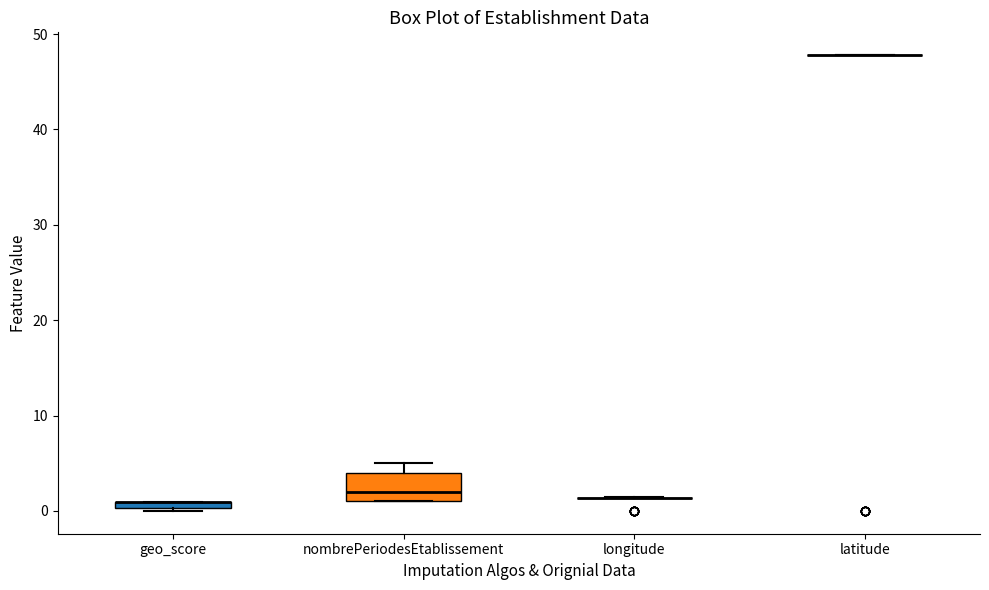

Comparing the boxes themselves (not the whiskers), which one is the tallest?

nombrePeriodesEtablissement